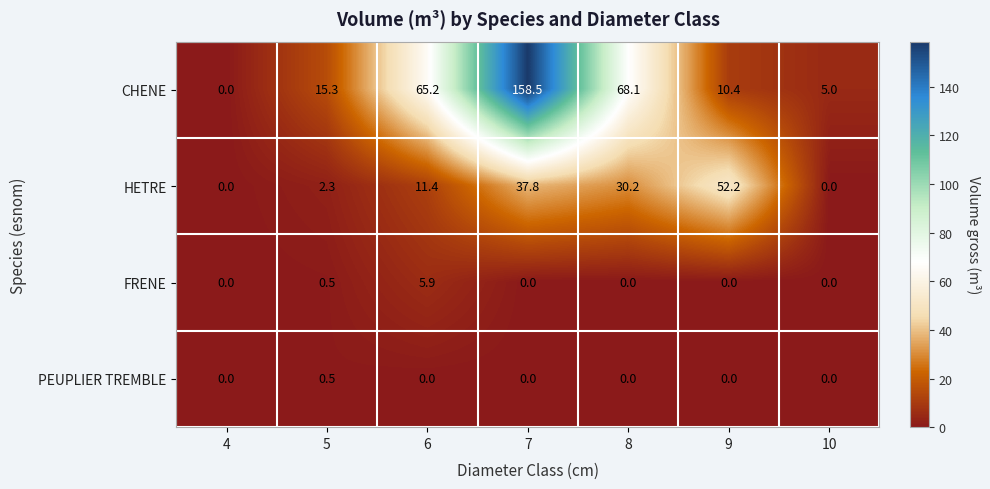

At how many categories does at least one series exceed 132?

1